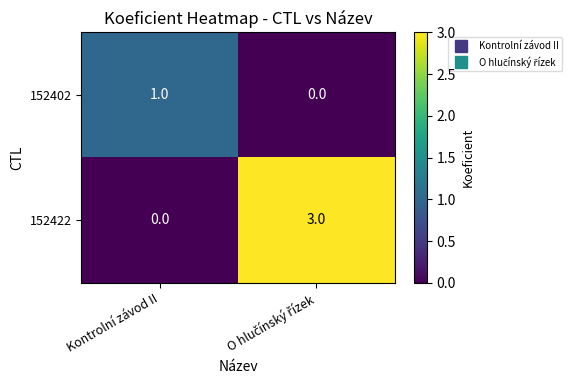

What is the maximum value shown in the chart?

3